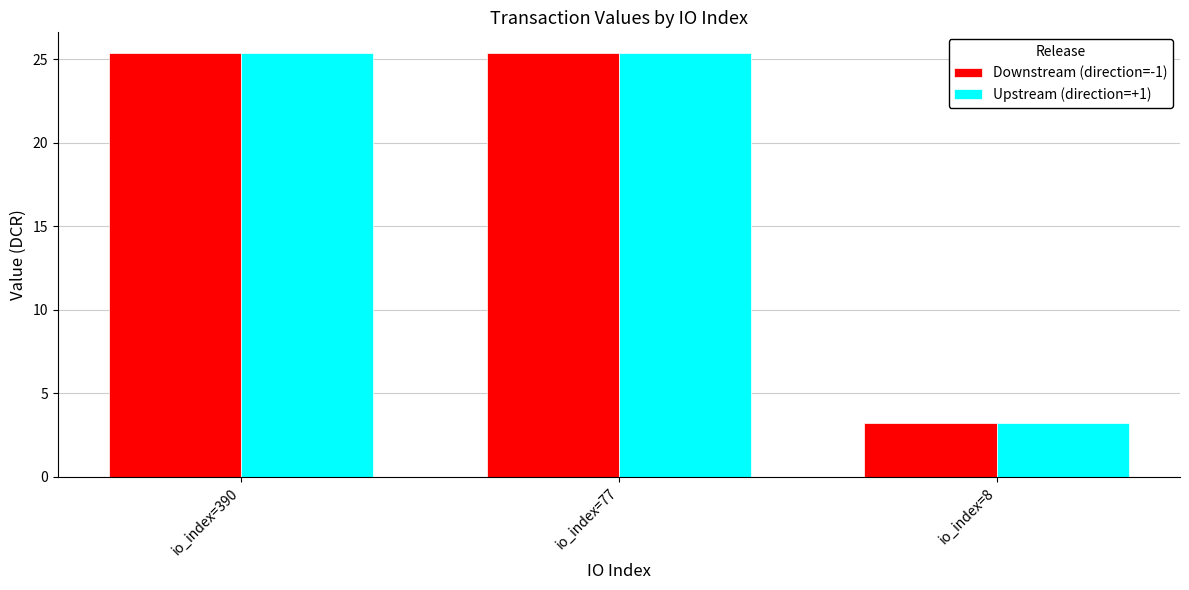

Reading left to right, what are all the values shown in this chart?

Downstream (direction=-1): 25.3	25.3	3.2
Upstream (direction=+1): 25.3	25.3	3.2